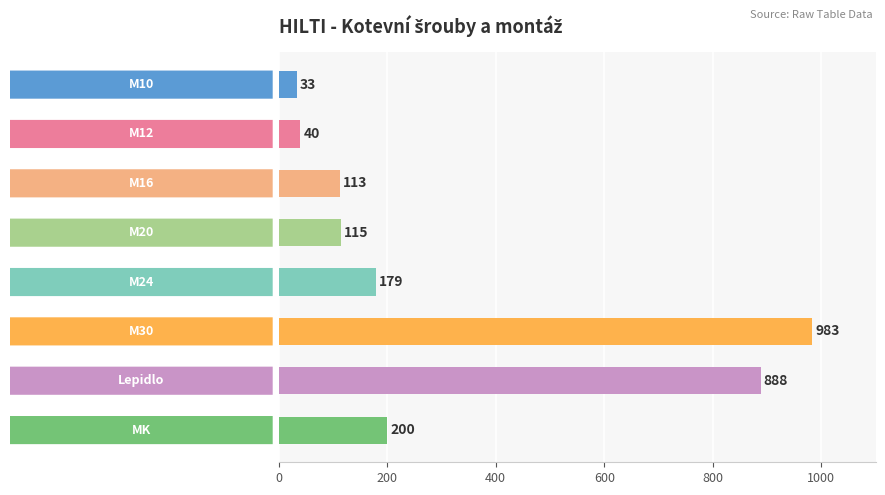

What is the difference between the maximum and minimum values?

950